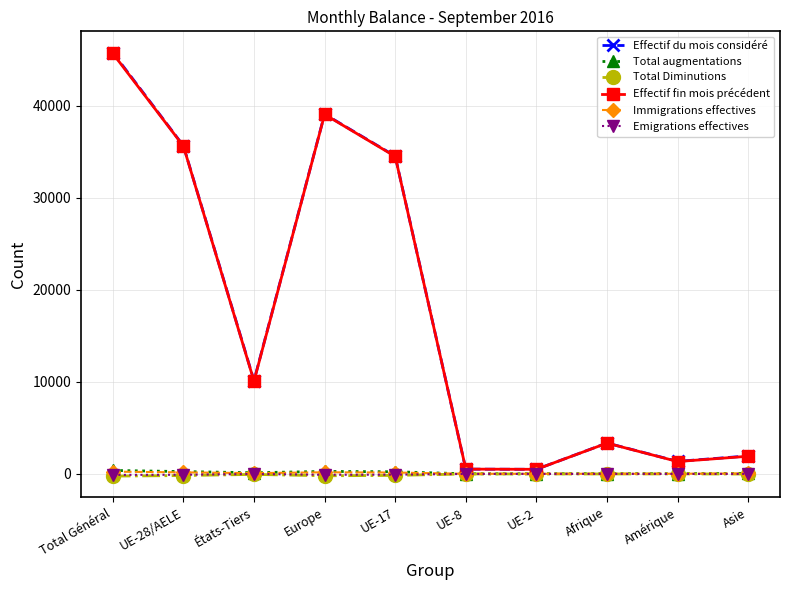

At which label is Effectif fin mois précédent closest to 23101?

UE-17